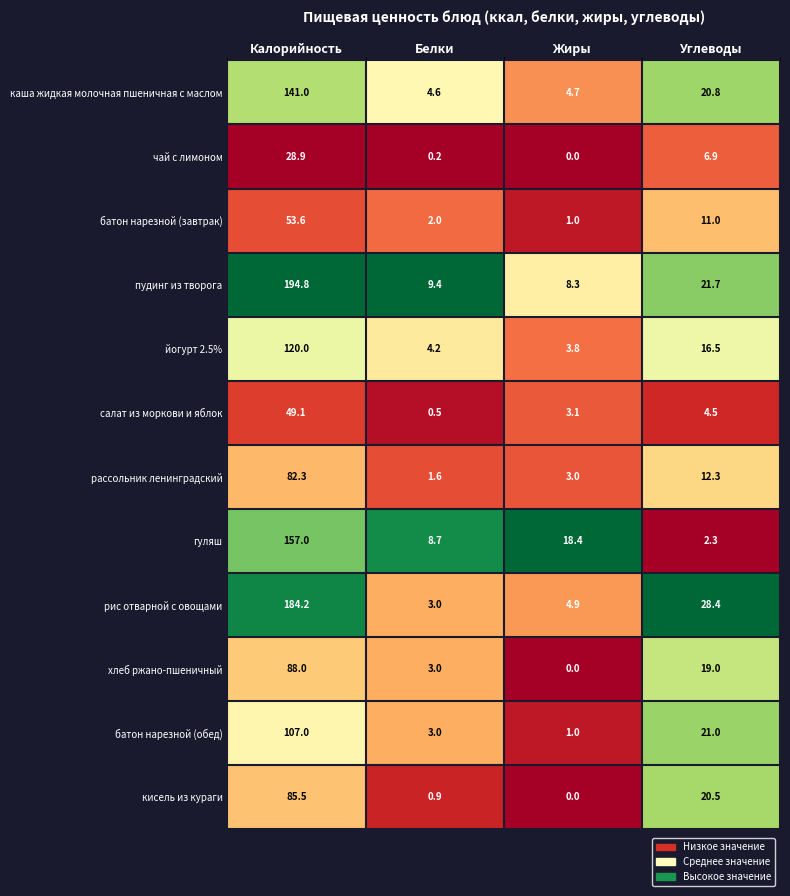

What is the sum of all хлеб ржано-пшеничный values?

110.0